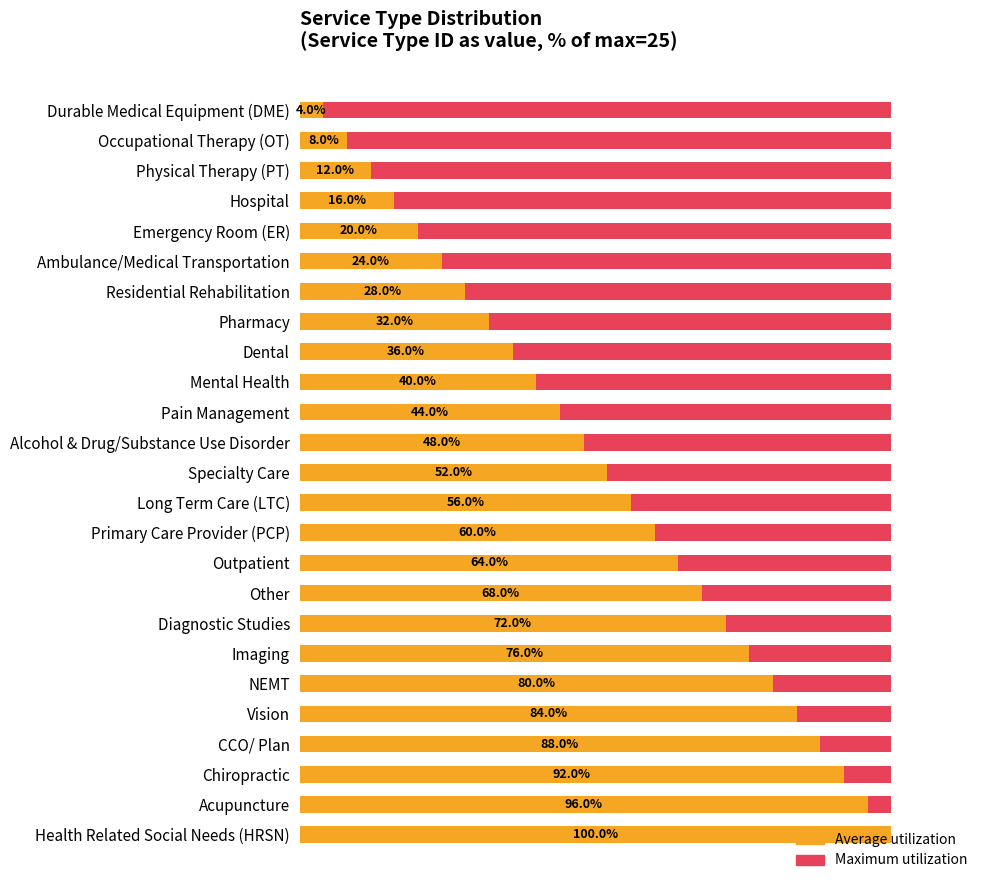

How many categories are shown in the chart?

25